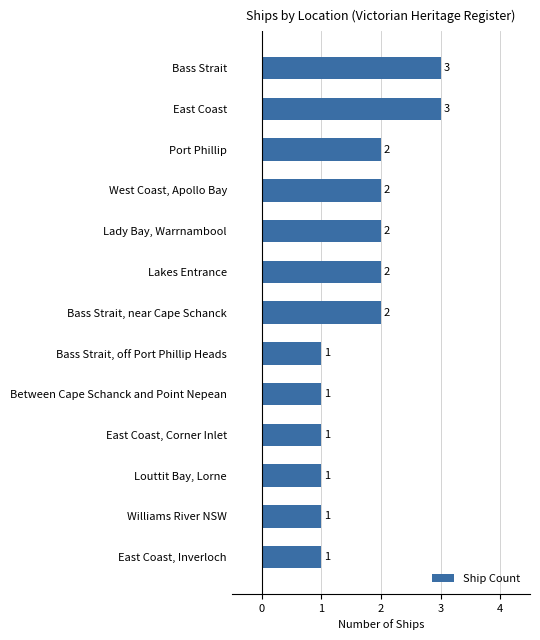

Count the values in the range 1 to 2.

11